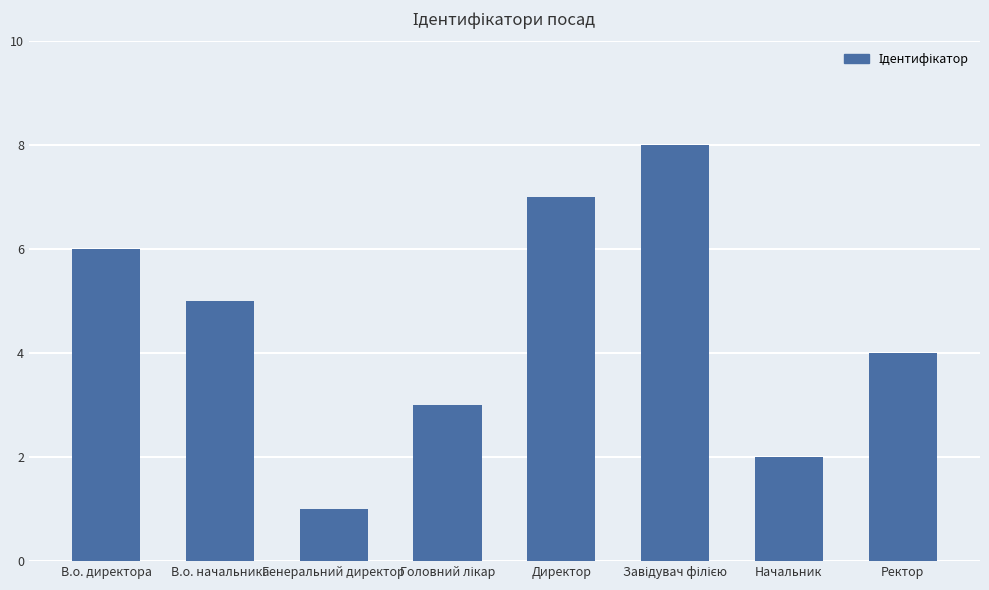

What is the difference between the maximum and minimum values?

7